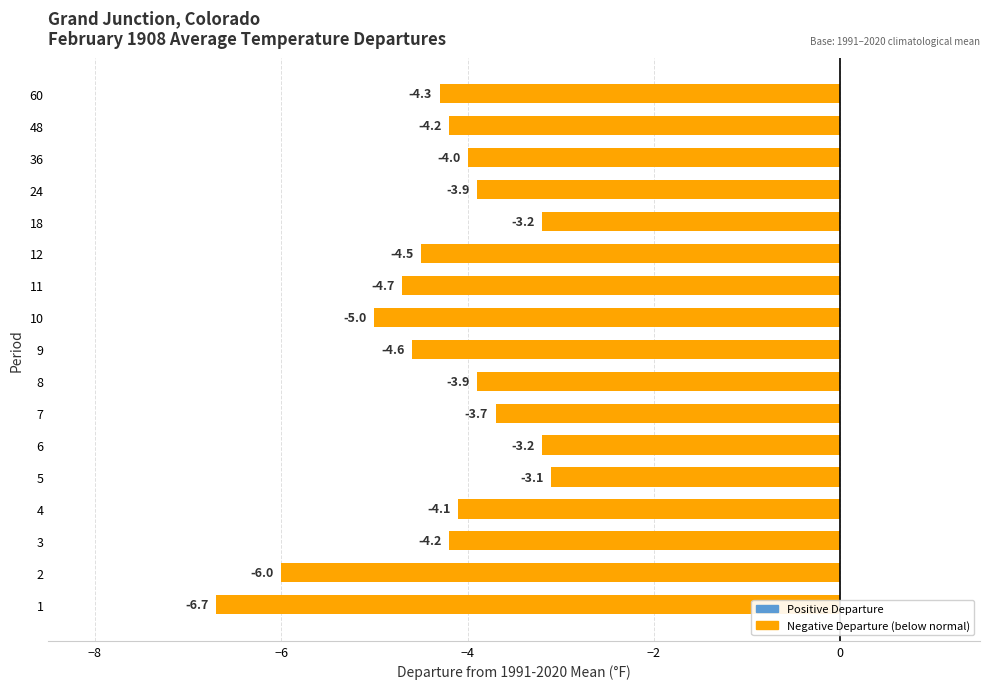

What is the smallest value displayed?

-6.7